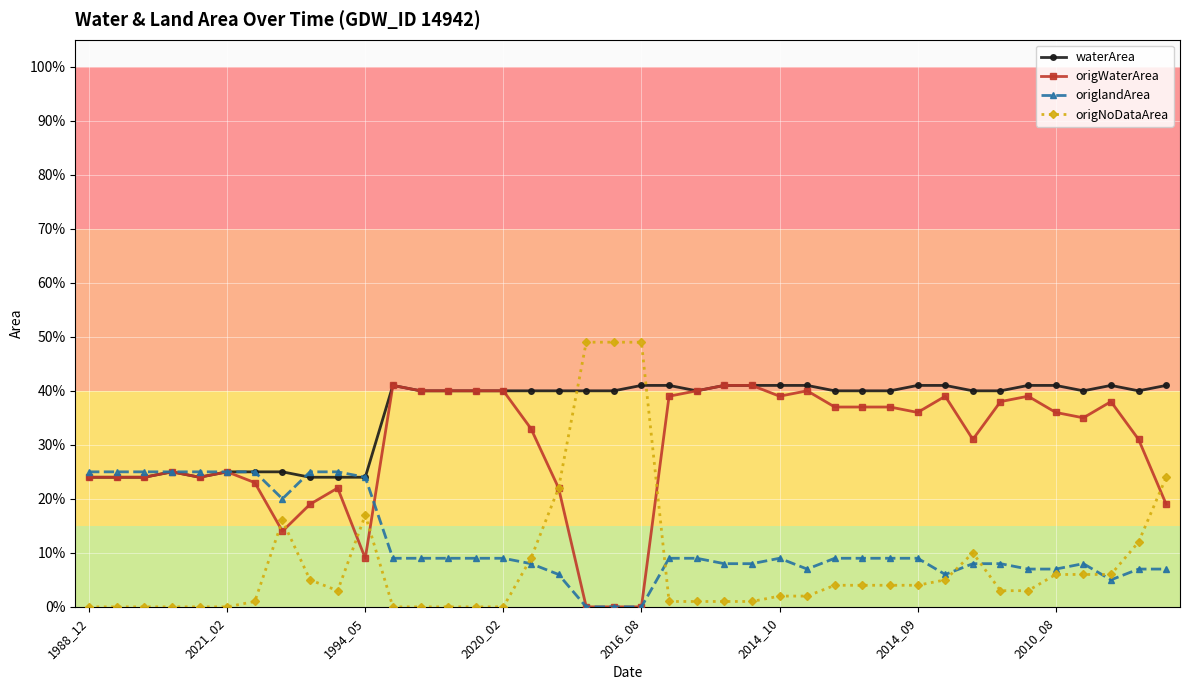

Is this an area chart (filled region under the line)?

No